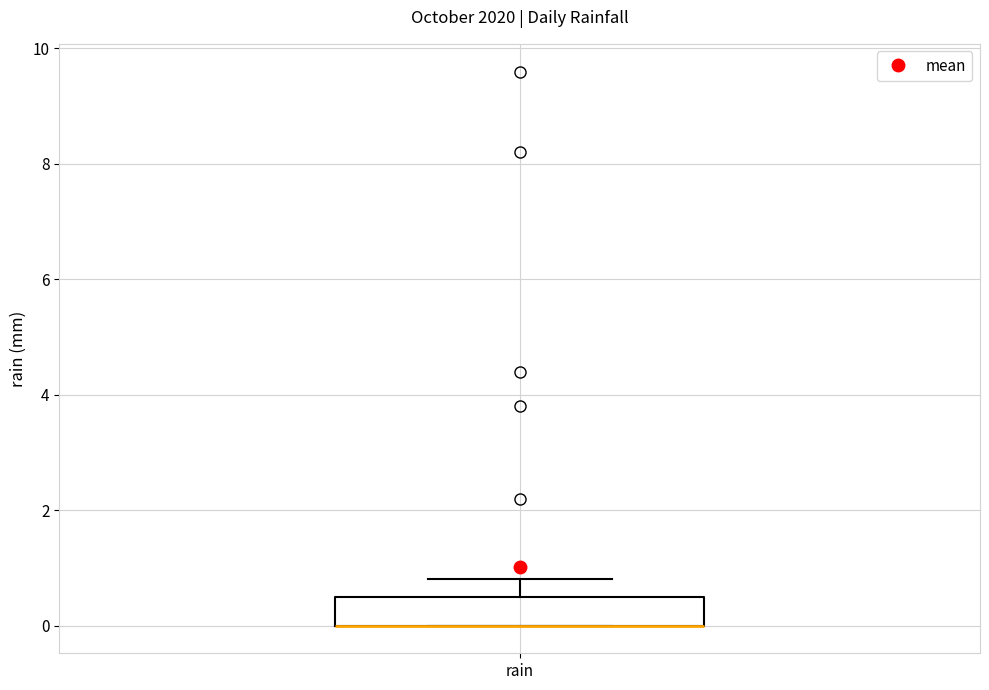

Where is the lower edge of the box for rain on the y-axis? The values are not printed on the chart, so give them approximately, as read against the axis.

0.0